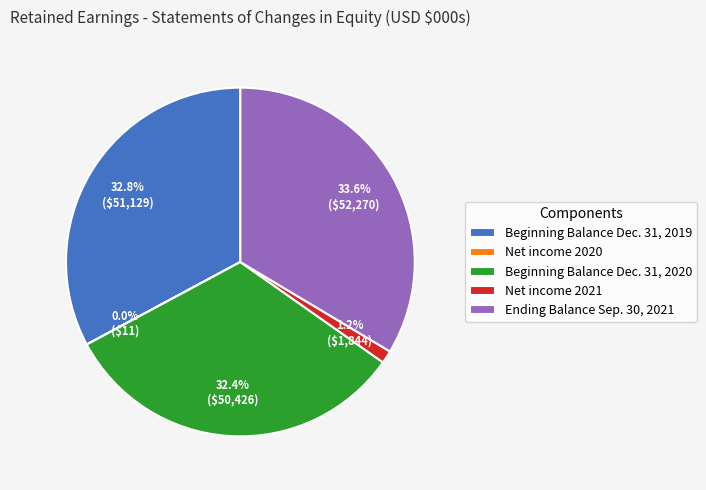

Is there any slice that represents more than half of the pie?

No